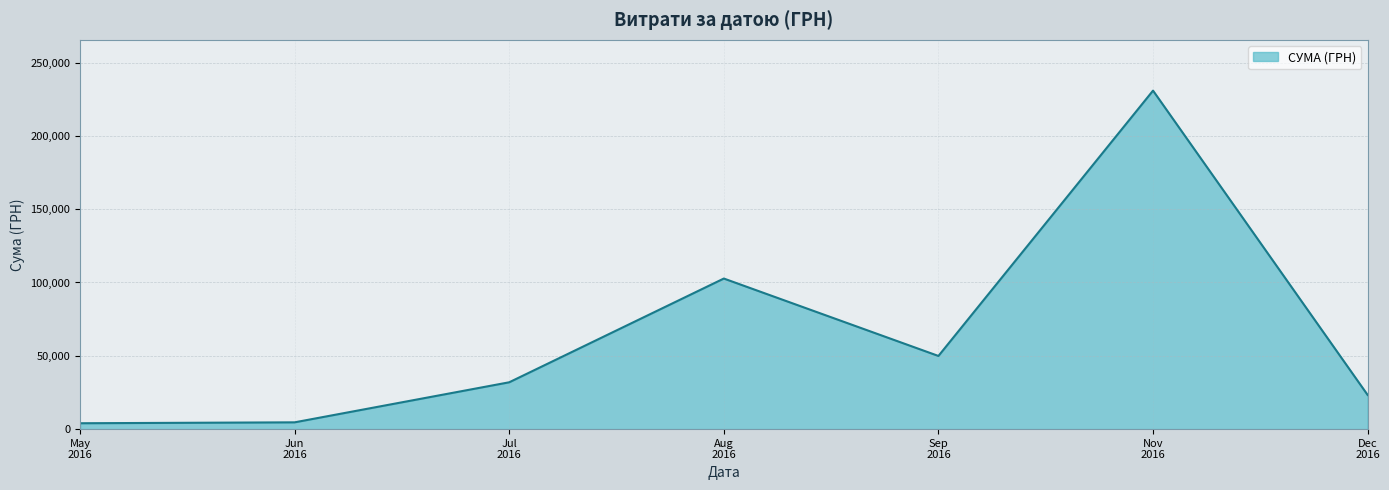

What is the sum of all values?

447312.2